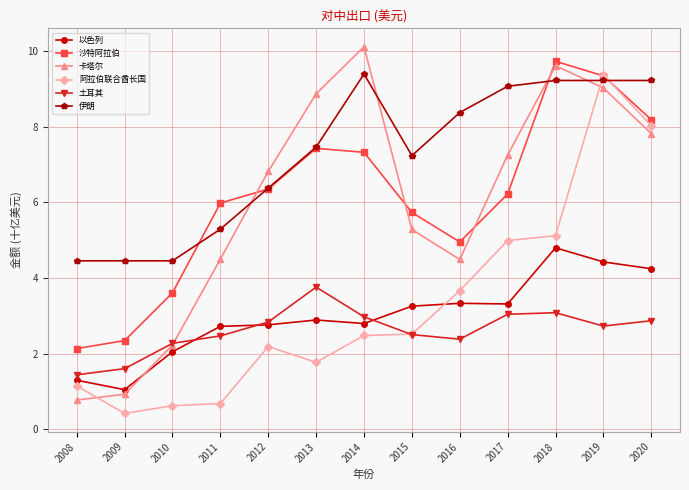

What is the spread (max minus min) of values at 2020?

6.4